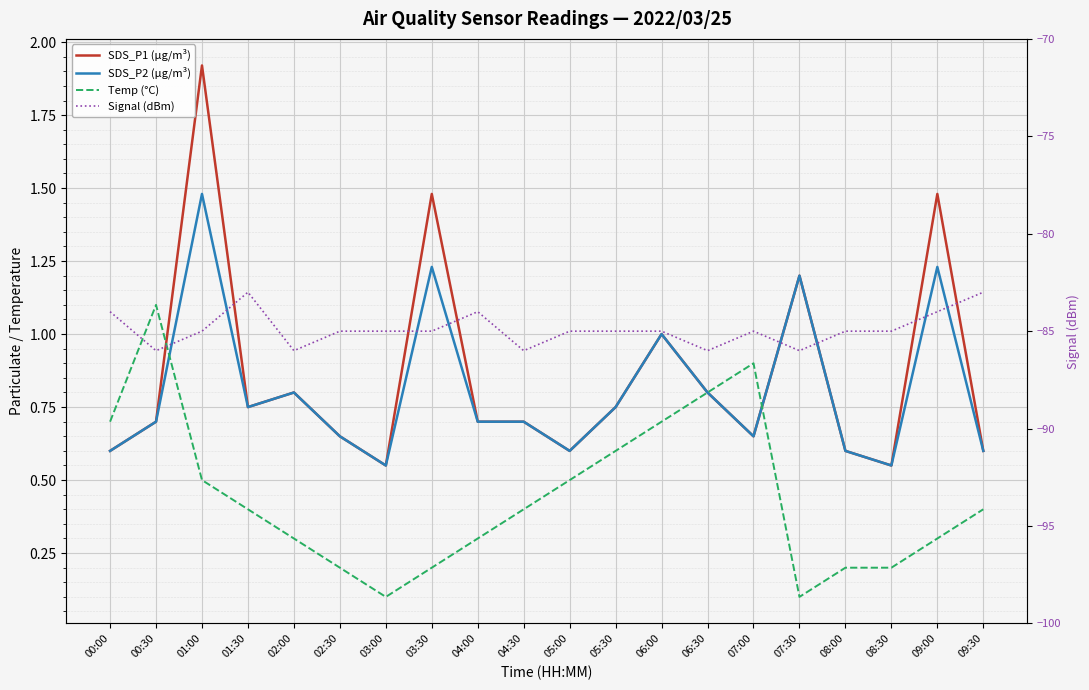

True or false: SDS_P1 (µg/m³) and SDS_P2 (µg/m³) cross at least once.

False